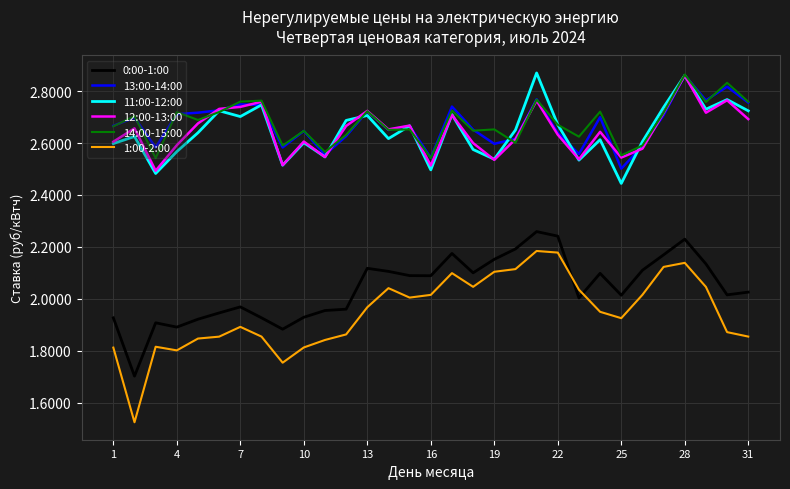

Which series has the widest spread of values?

1:00-2:00